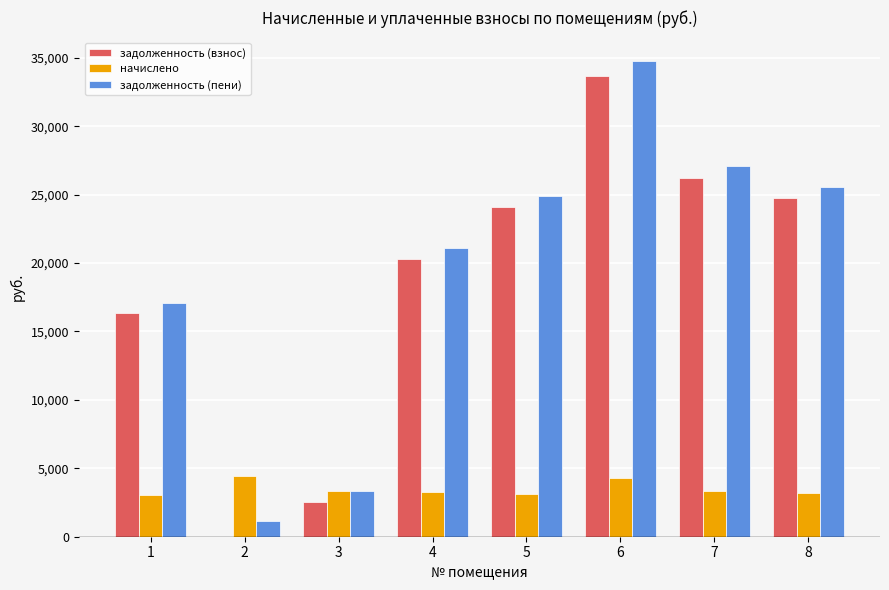

The value of задолженность (пени) at 1 is 17095.5. True or false?

True